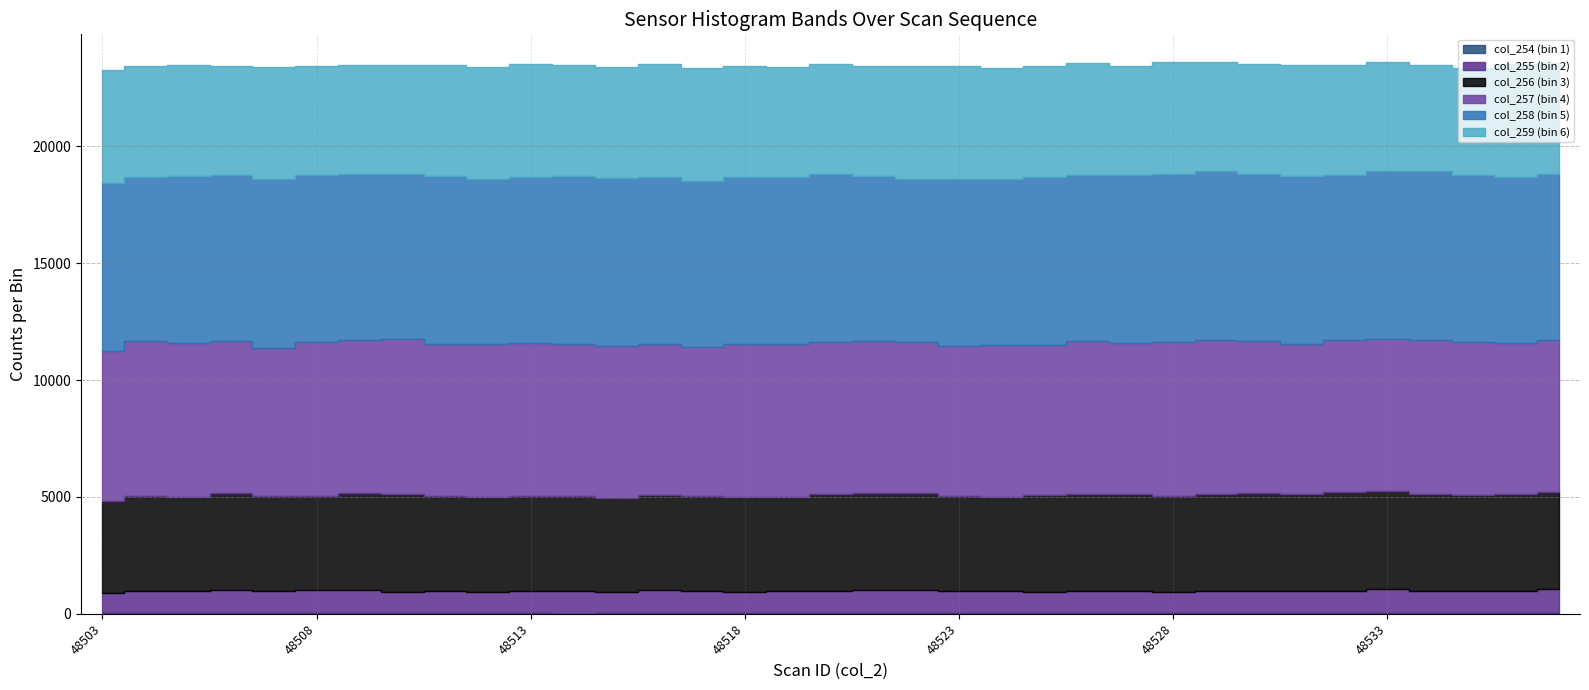

What are all the series names shown in the legend?

col_254, col_255, col_256, col_257, col_258, col_259